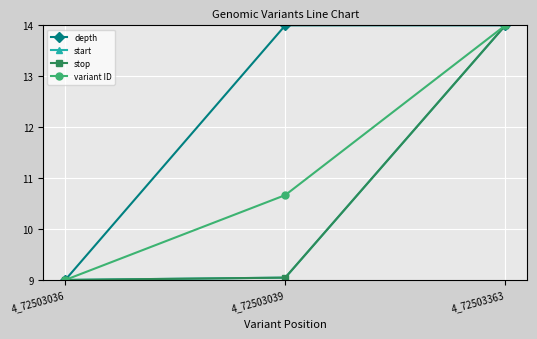

How many lines are shown in the chart?

4